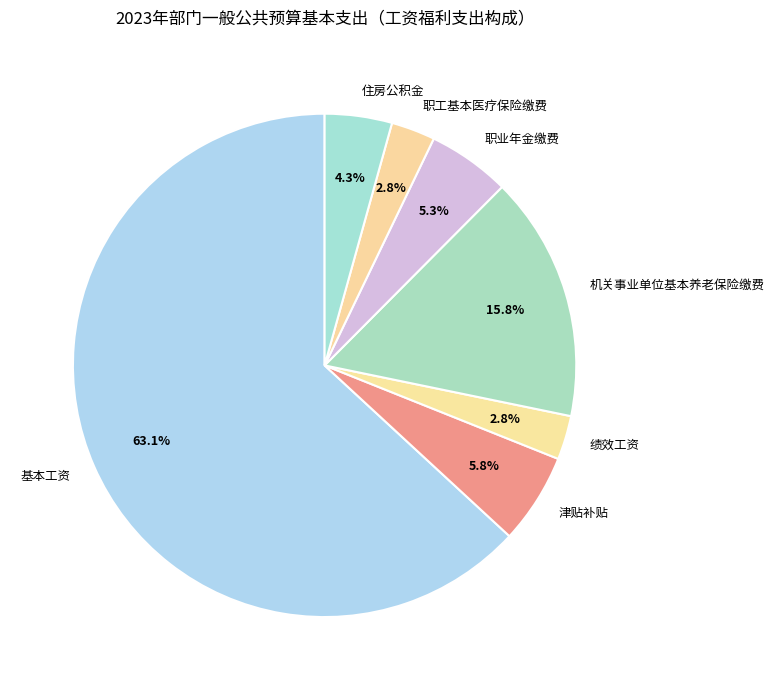

What is the largest slice in the pie chart?

基本工资